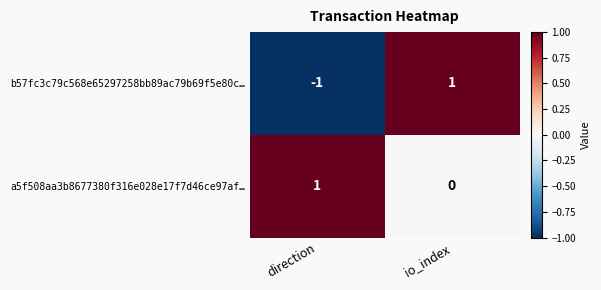

How many distinct data groups are displayed?

2